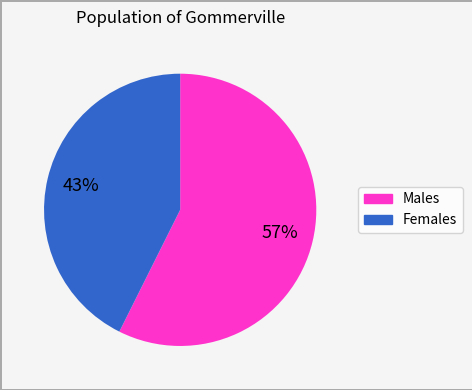

To the nearest percent, what is the average slice percentage?

50%